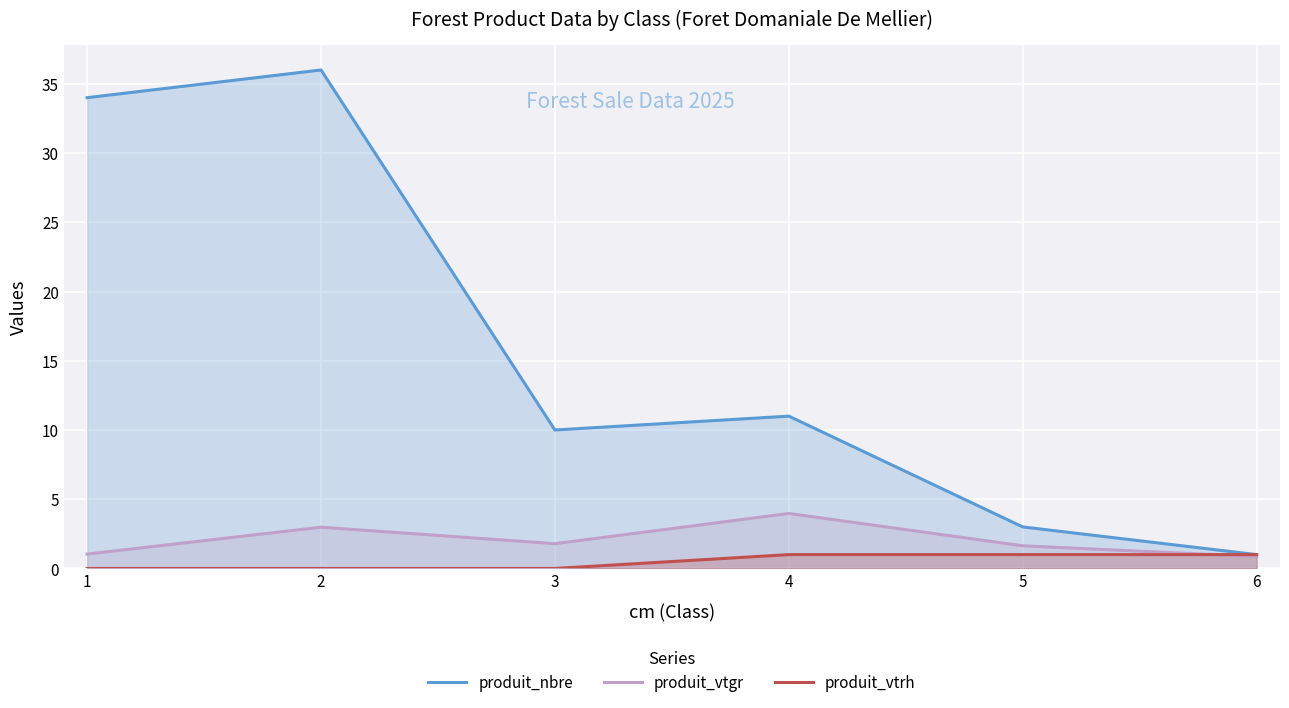

Rank the categories by produit_vtgr value from lowest to highest.

6, 1, 5, 3, 2, 4